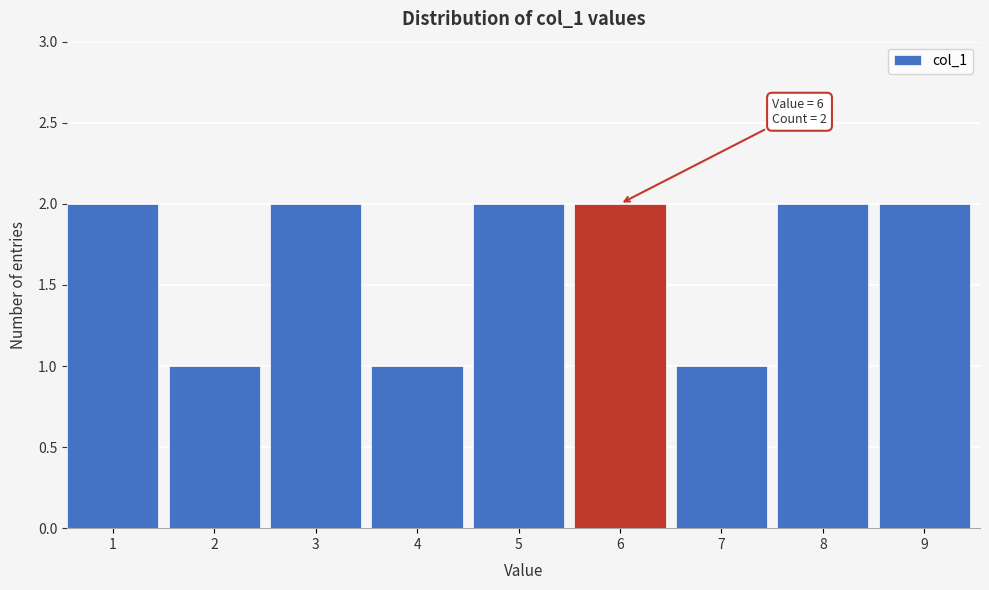

Reading left to right, what are all the values shown in this chart?

1=2	2=1	3=2	4=1	5=2	6=2	7=1	8=2	9=2